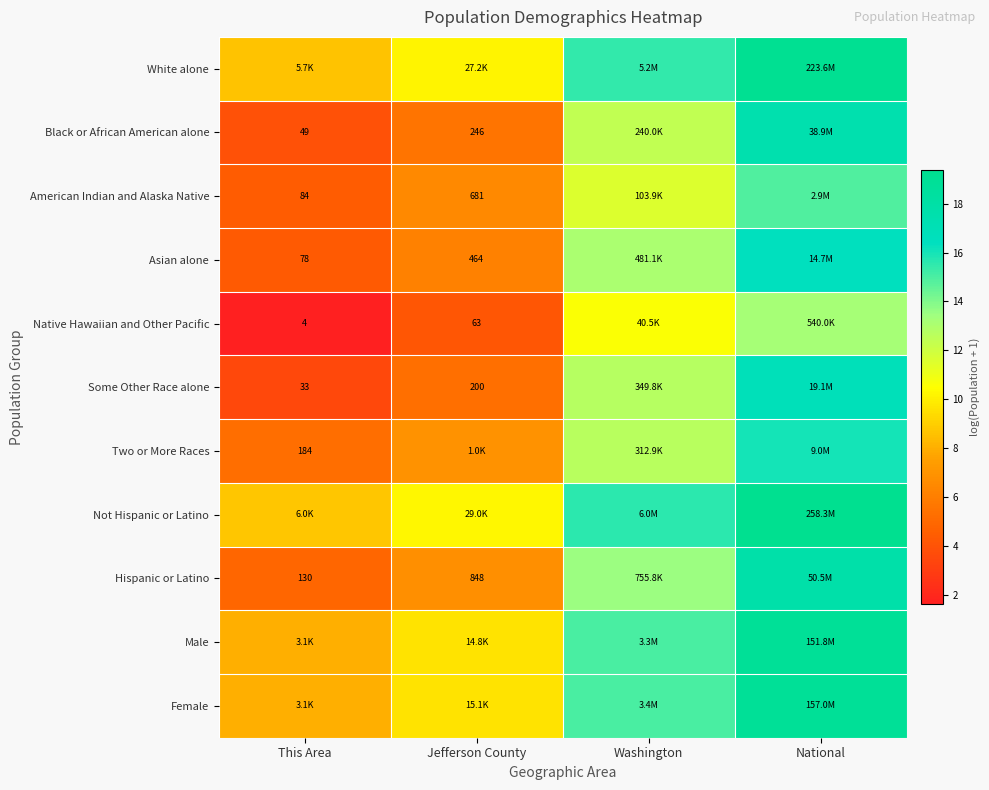

Which category has the lowest value in the Female series?

This Area